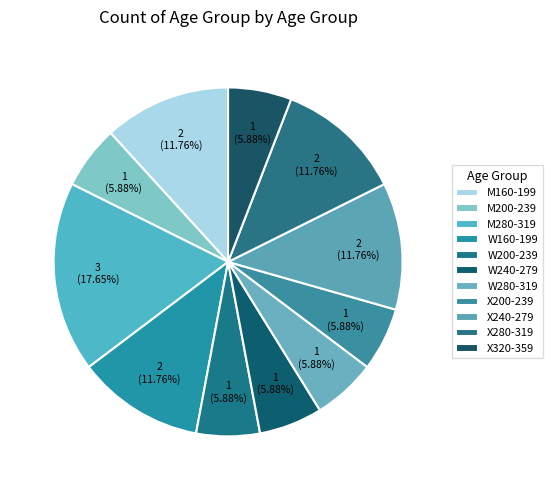

What is the smallest slice in the pie chart?

M200-239